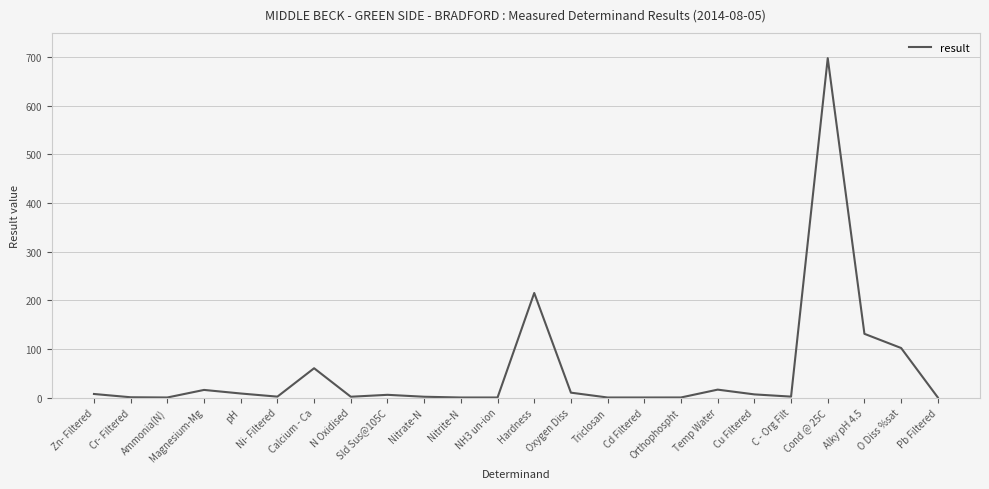

What is the maximum value shown in the chart?

698.0